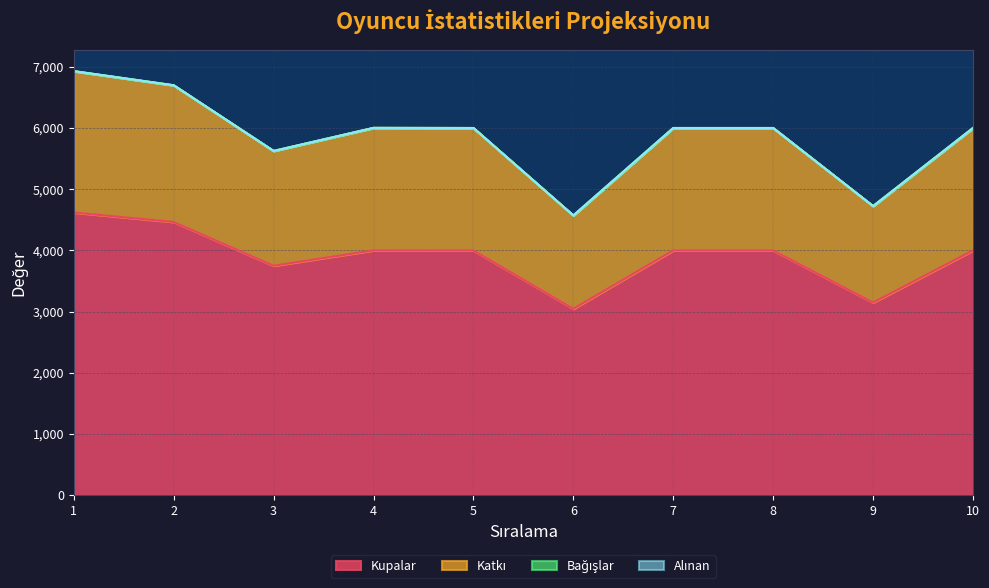

Does the chart have visible grid lines?

Yes